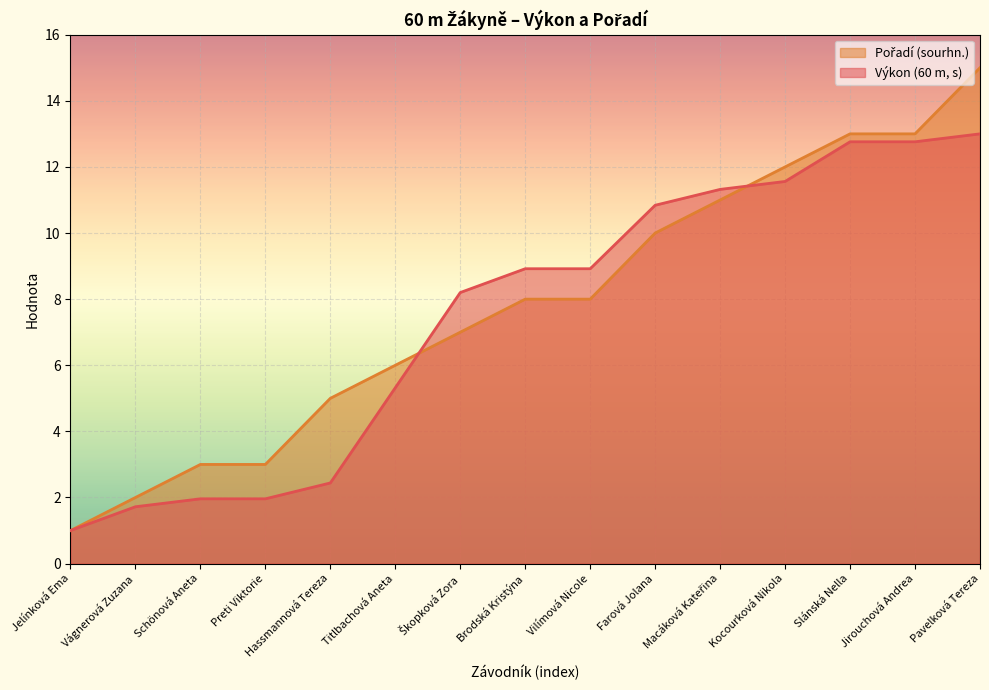

What is the label of the 11th point from the right?

Hassmannová Tereza